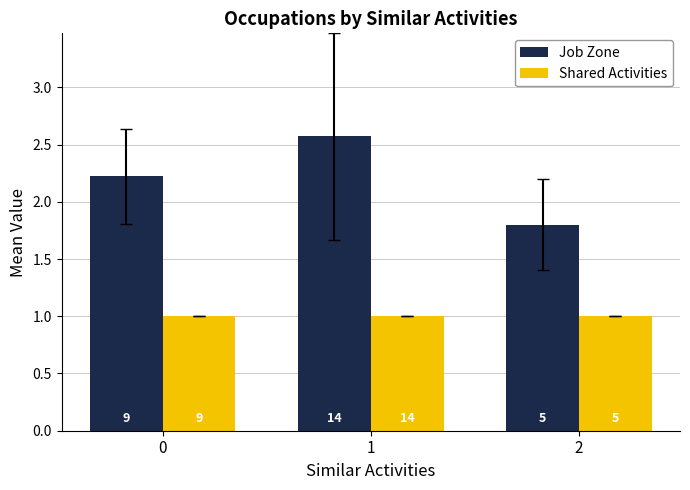

What are all the series names shown in the legend?

Job Zone, Shared Activities